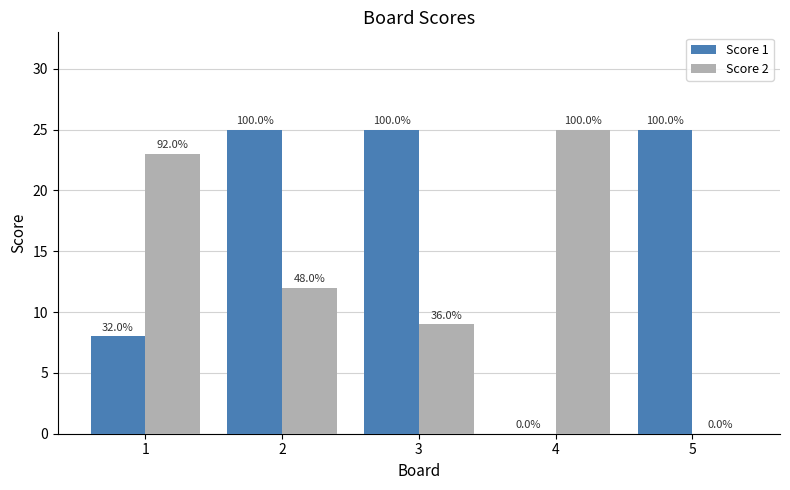

Which category has the lowest value across all series?

4